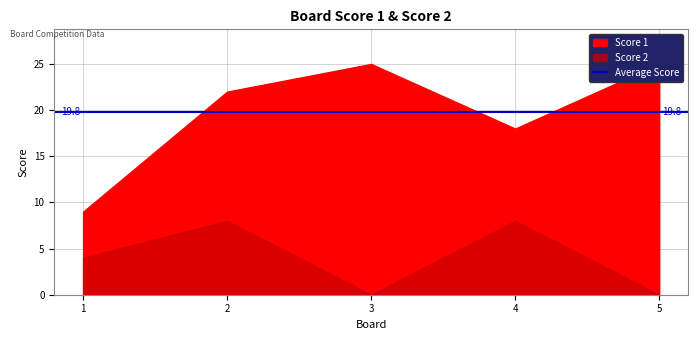

Does the chart display data point markers on the line(s)?

No